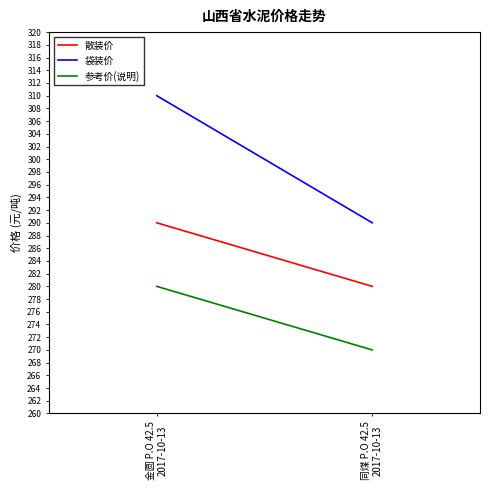

What is the sum of the 袋装价 values at 同煤 P.O 42.5
2017-10-13 and 金圆 P.O 42.5
2017-10-13?

600